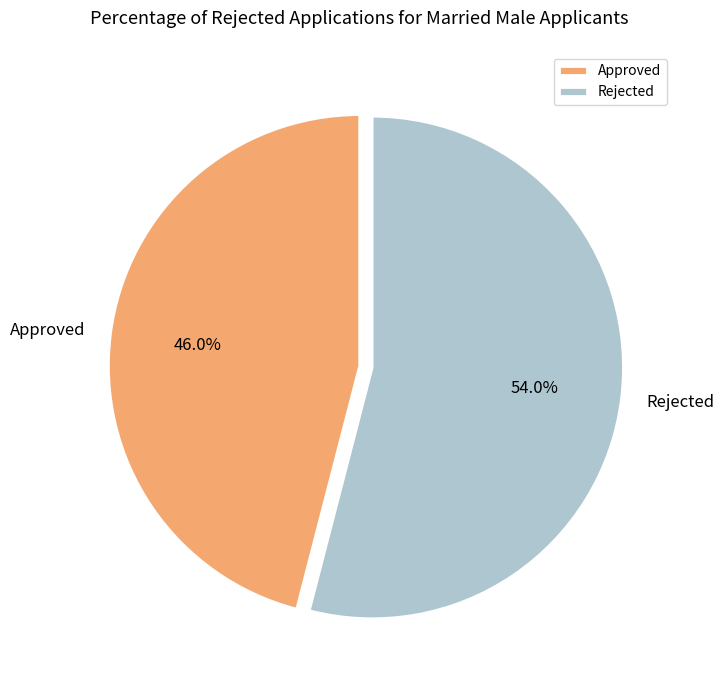

Is there any slice that represents more than half of the pie?

Yes